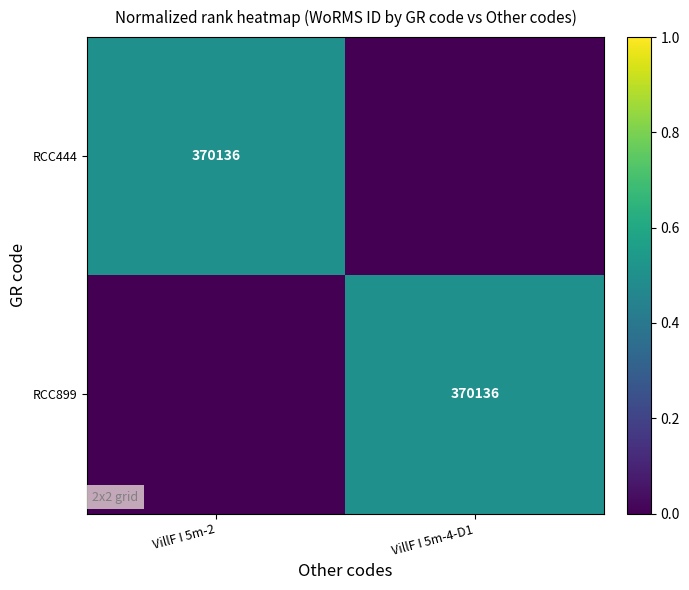

At how many categories does at least one series exceed 0?

2